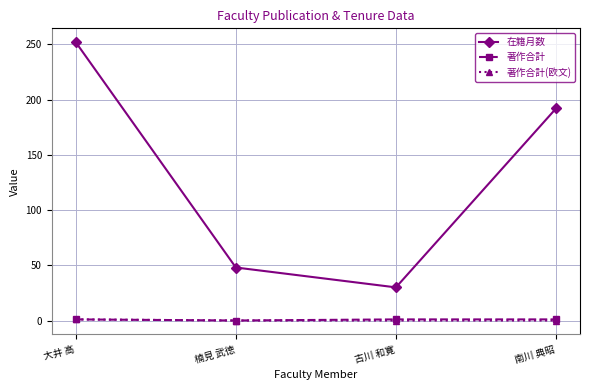

At which category is the sum across all series the highest?

大井 高